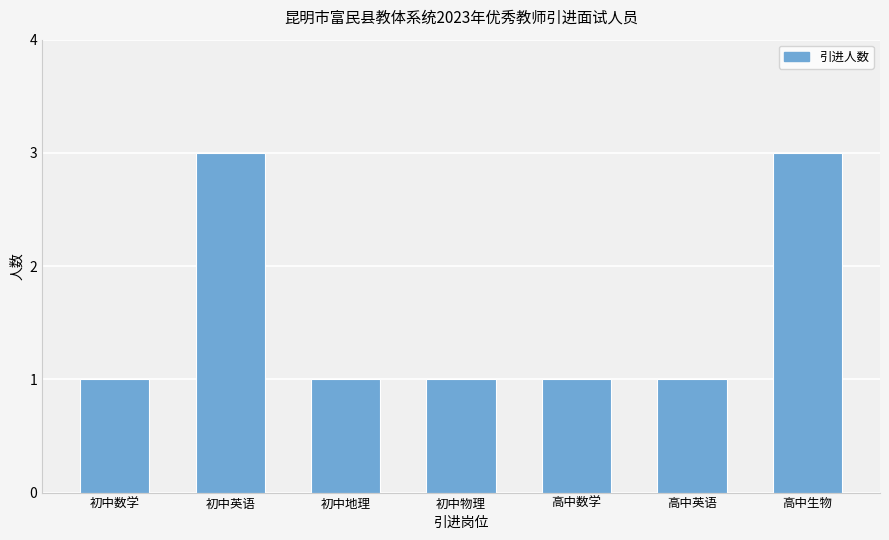

What is the label of the 4th bar from the right?

初中物理